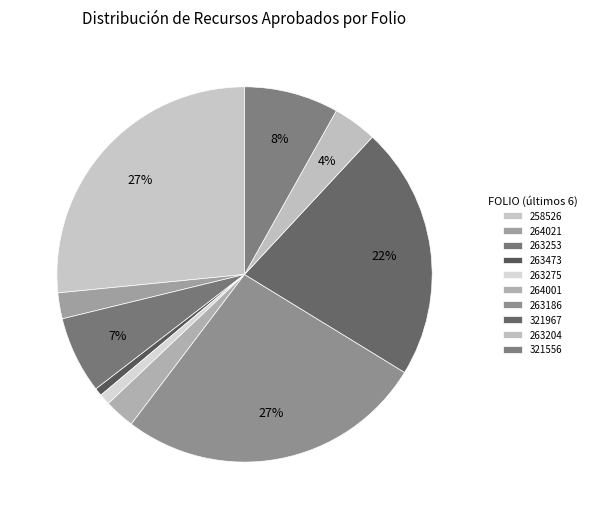

Count the number of slices in the pie.

10